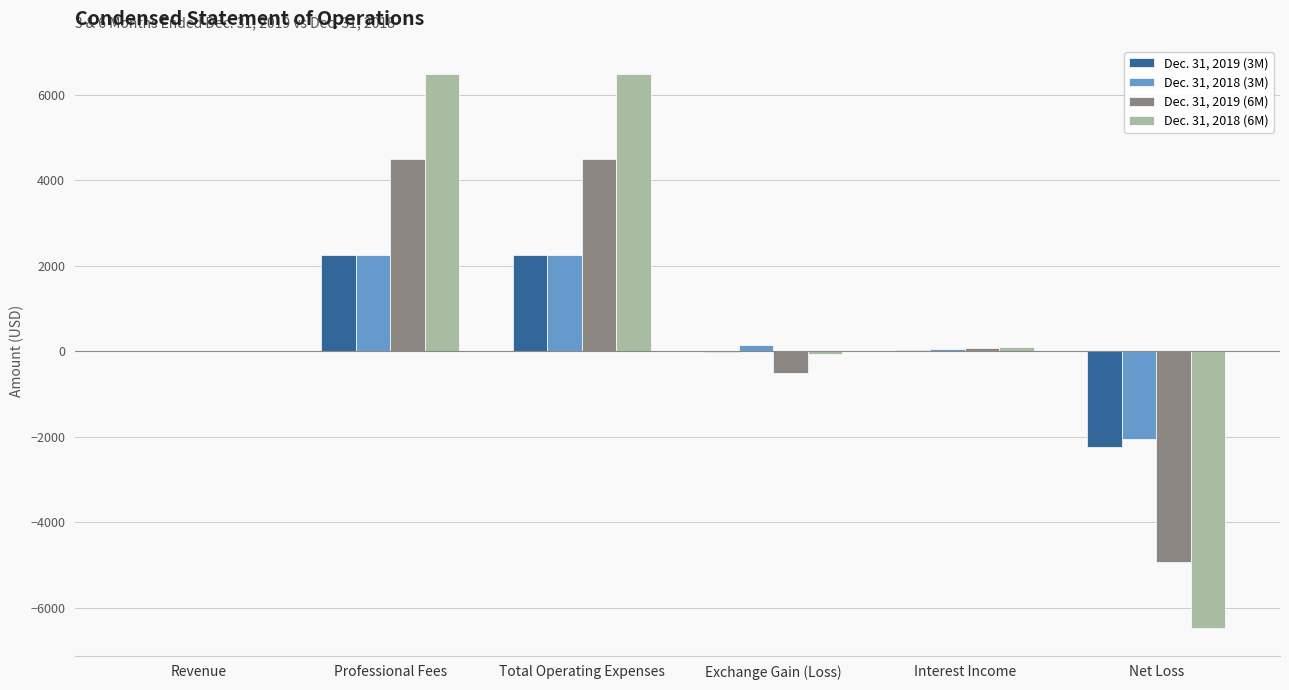

What is the total value across all series at Professional Fees?

15500